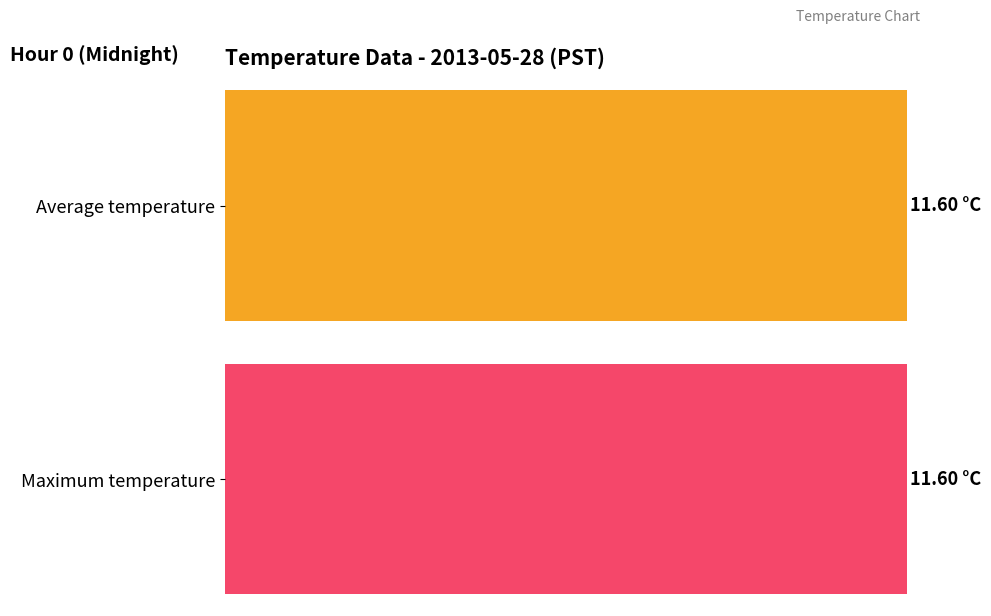

Rank the series at 0 from highest to lowest value.

Average temperature, Maximum temperature